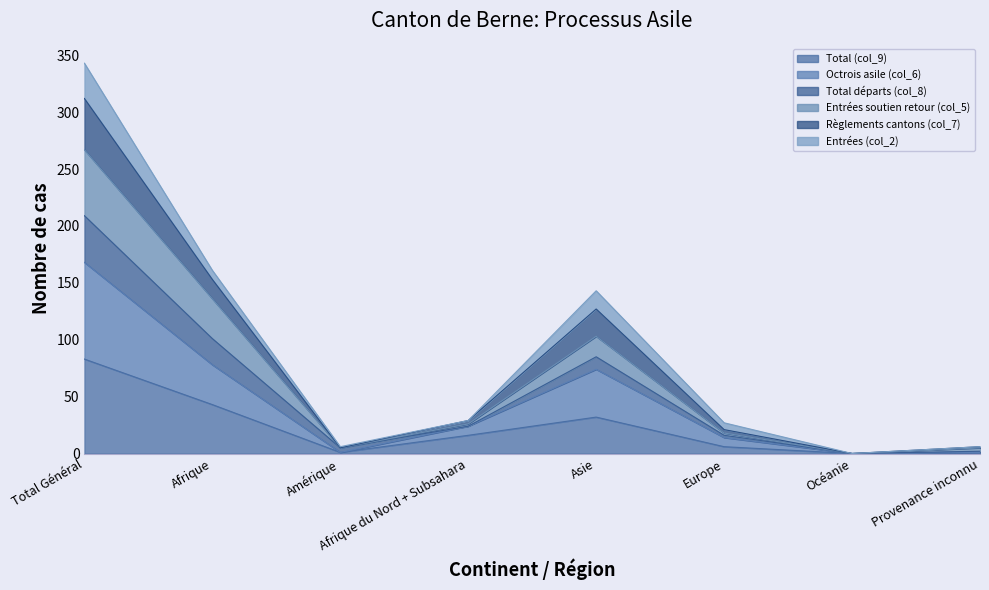

What is the difference between the highest and lowest values at Total Général?

260